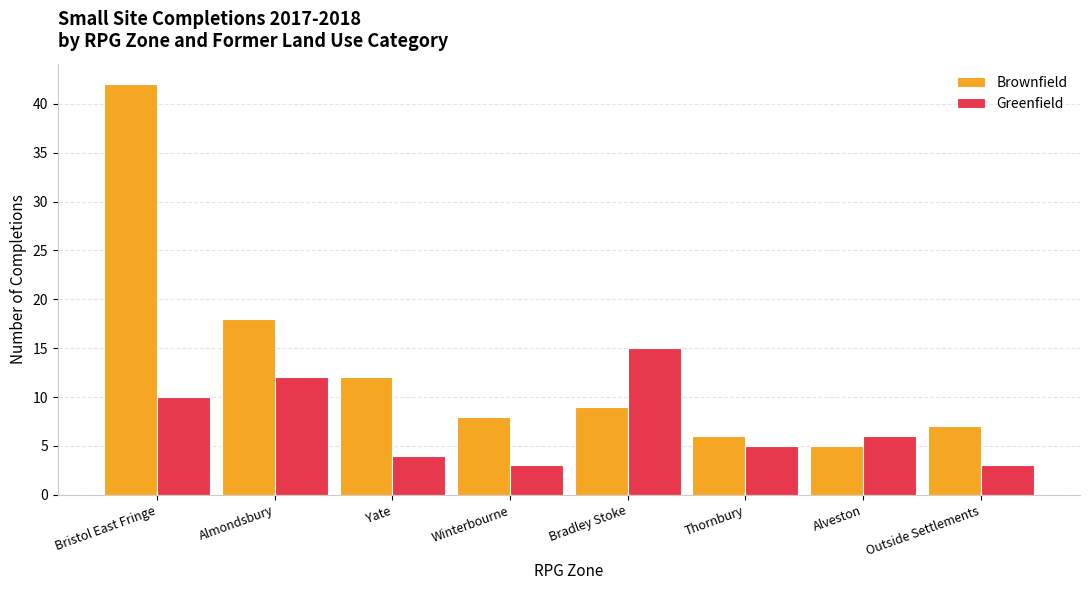

Which category has the highest value across all series?

Bristol East Fringe